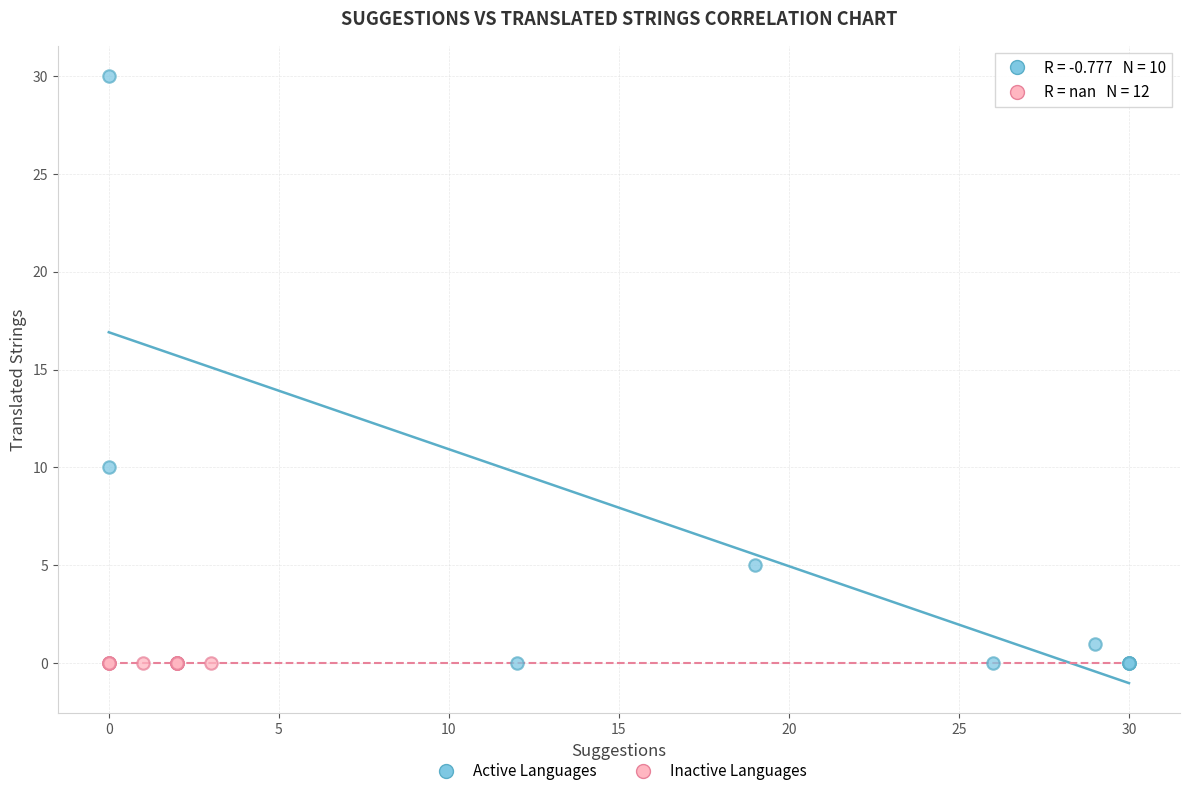

Which series contains the highest Y value?

Active Languages